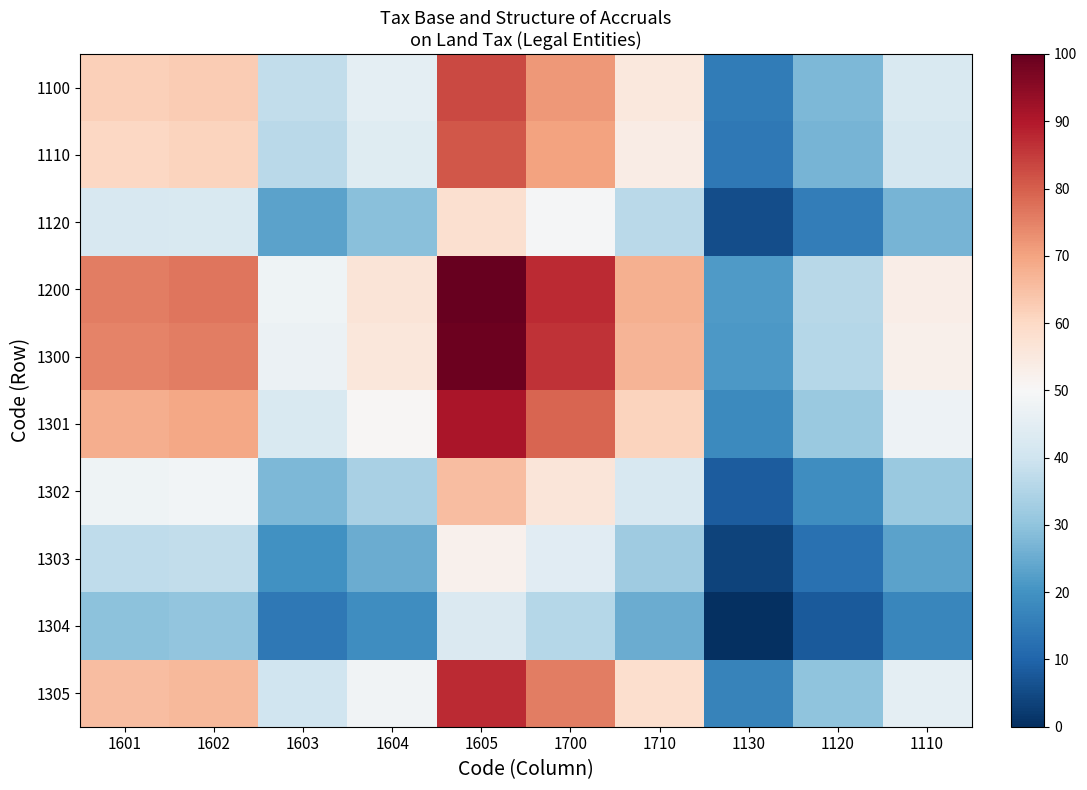

What is the spread (max minus min) of values at 1604?

37.4